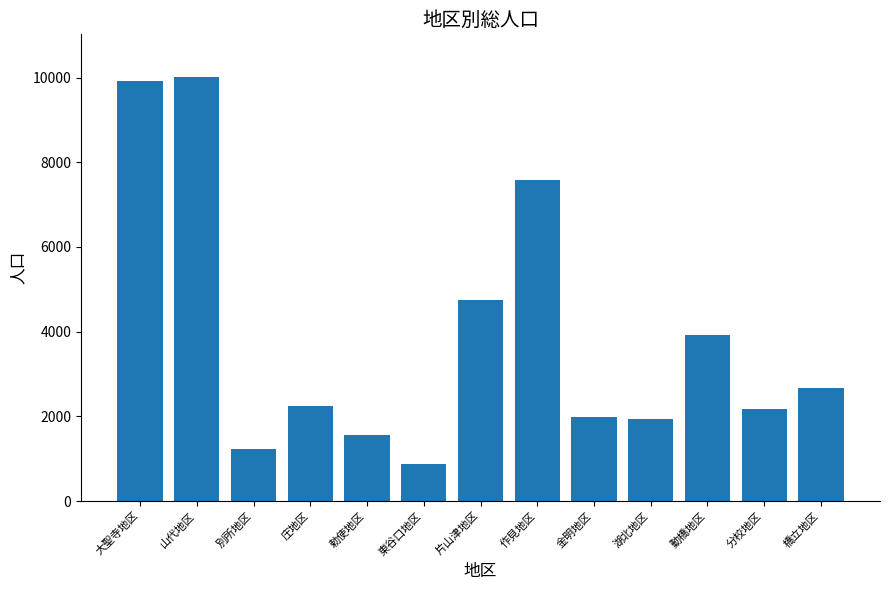

Between 金明地区 and 勅使地区, which is larger?

金明地区